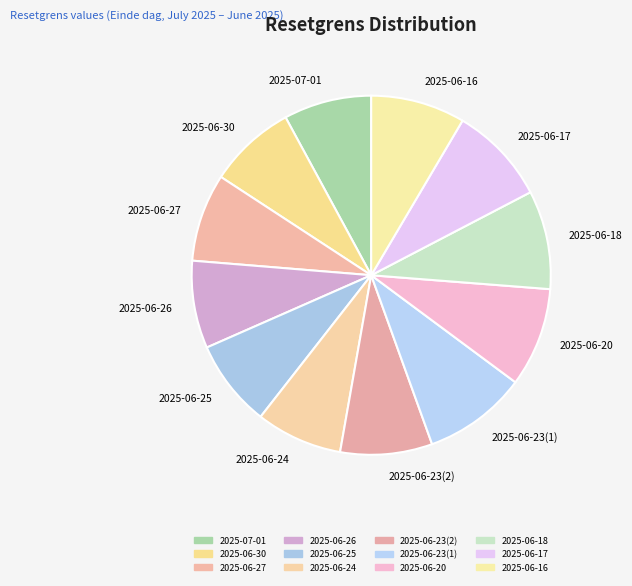

What is the ratio of the value at 2025-06-27 to the value at 2025-06-26?

1.0